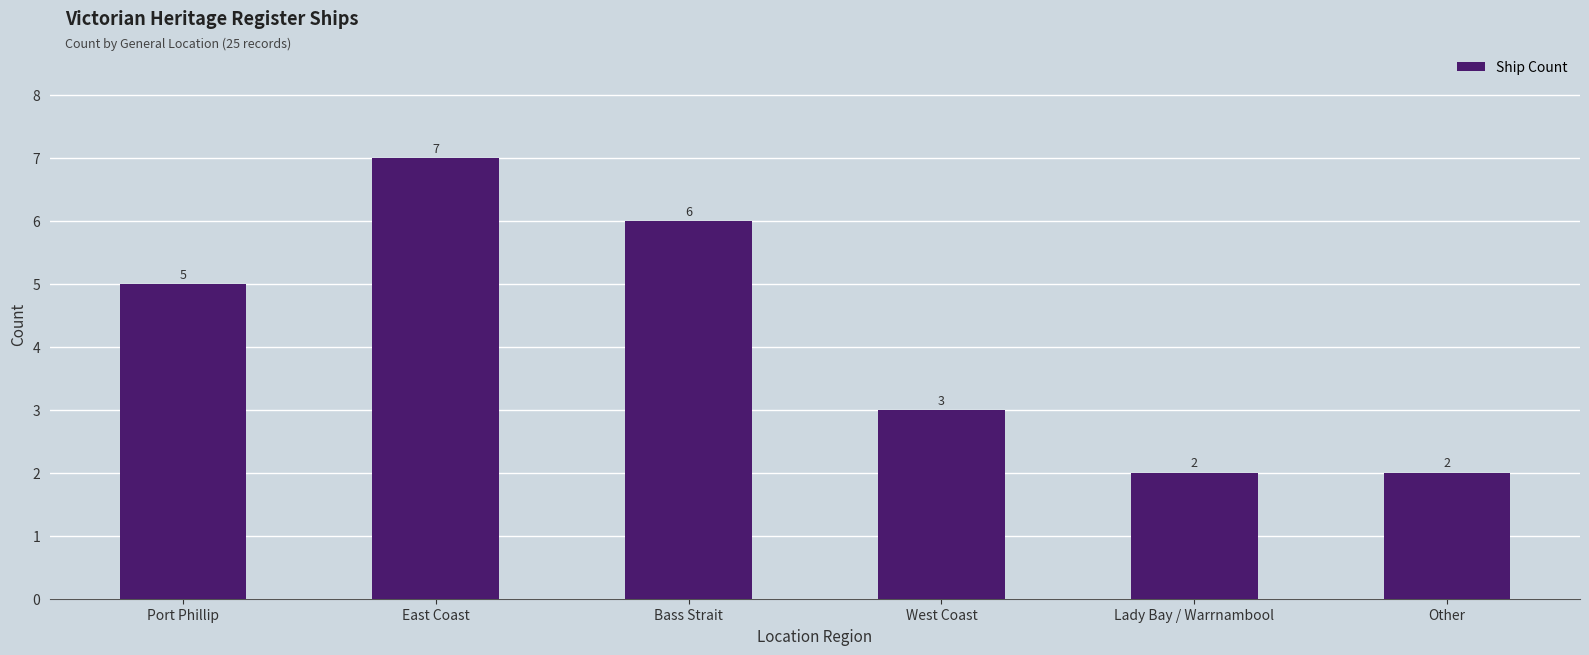

Count the values in the range 2 to 6.

5